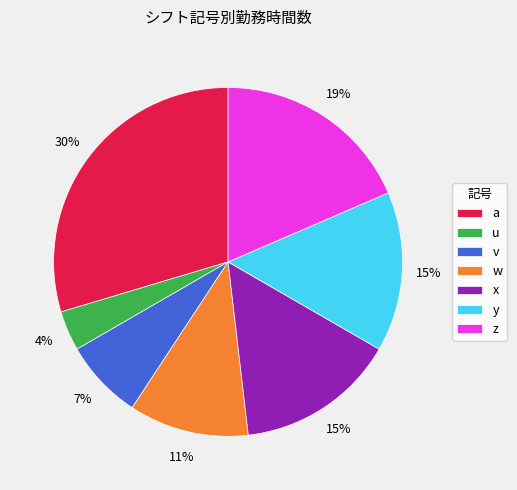

To the nearest percent, what portion does u represent?

4%